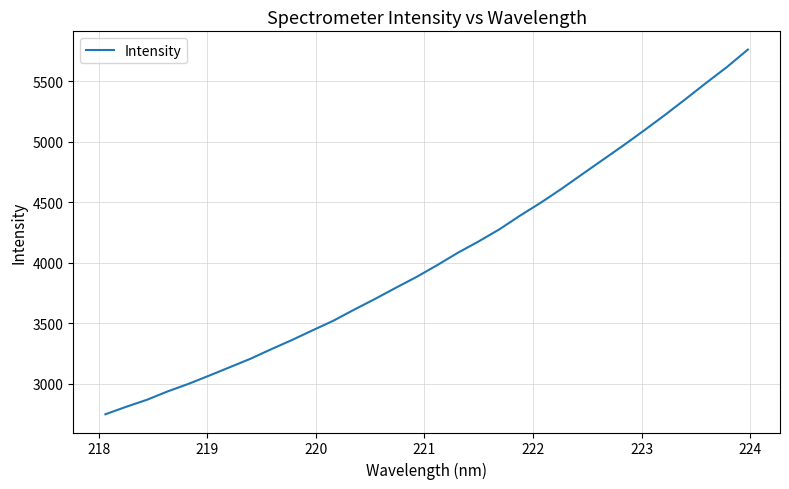

What is the difference between the maximum and minimum values?

3016.1